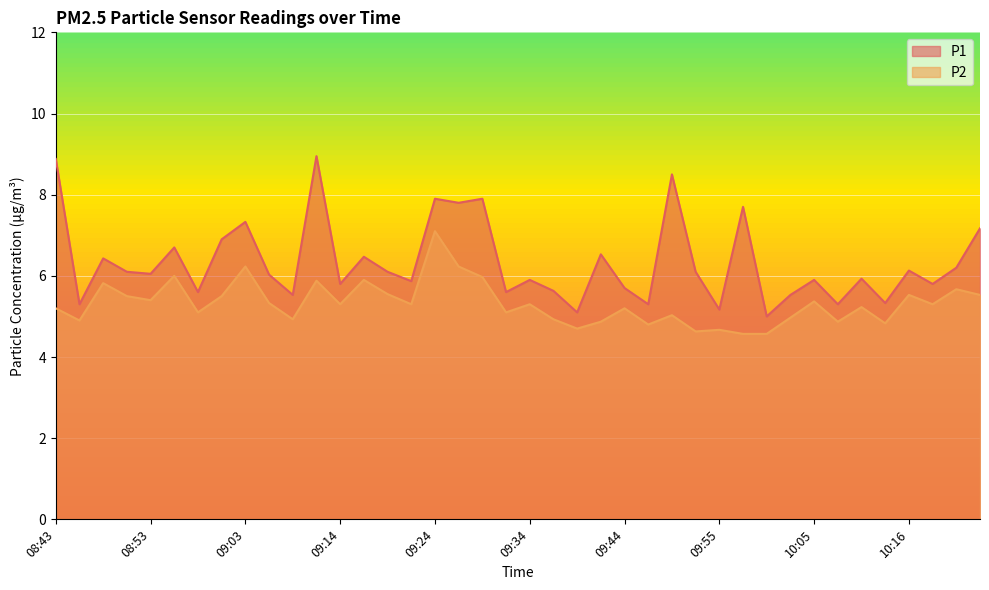

How many lines are shown in the chart?

2